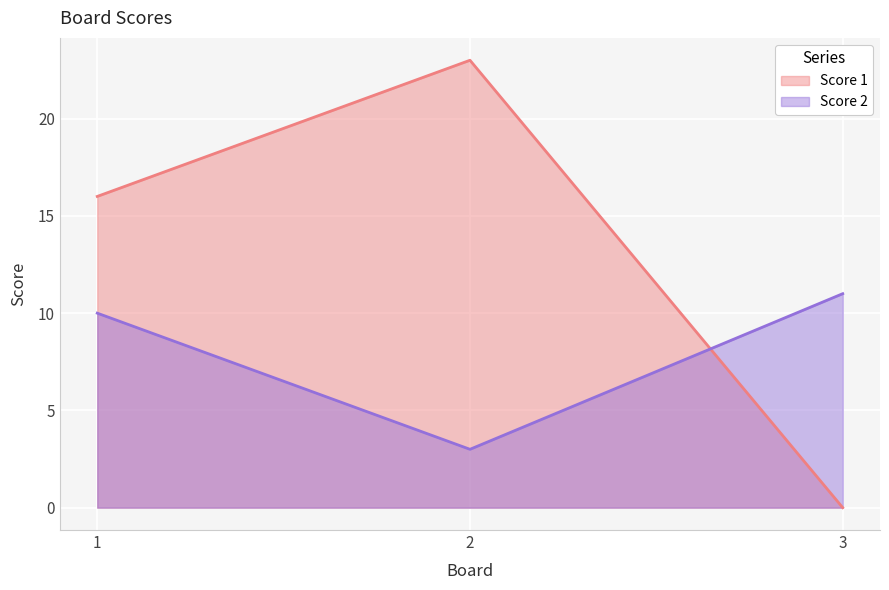

Is it true that Score 2 equals 11 at 3?

True